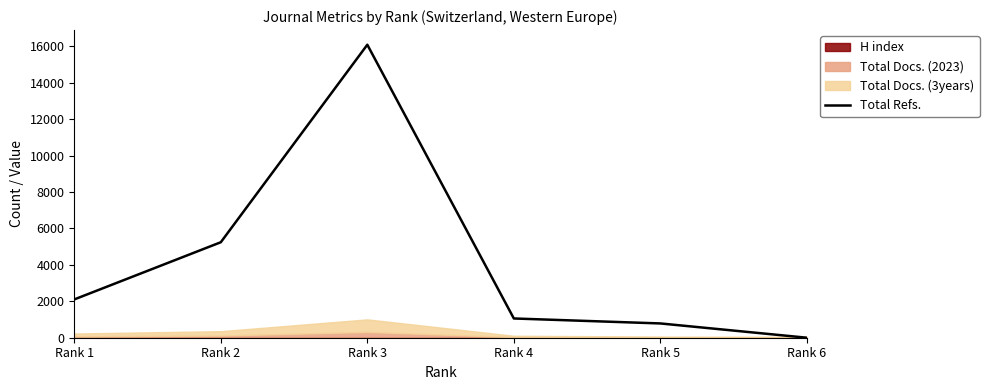

Which label corresponds to the smallest value in the chart?

Rank 6